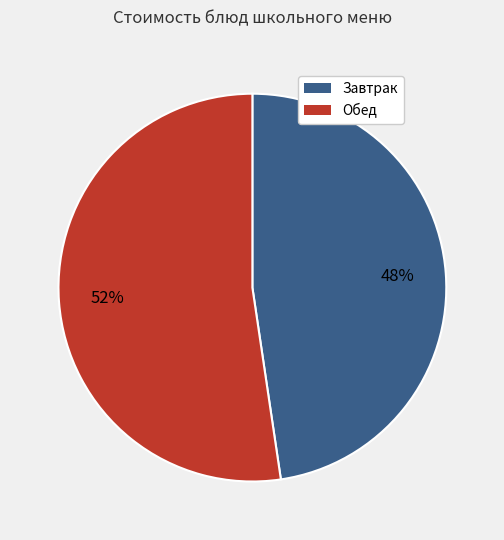

To the nearest percent, what is the average slice percentage?

50%